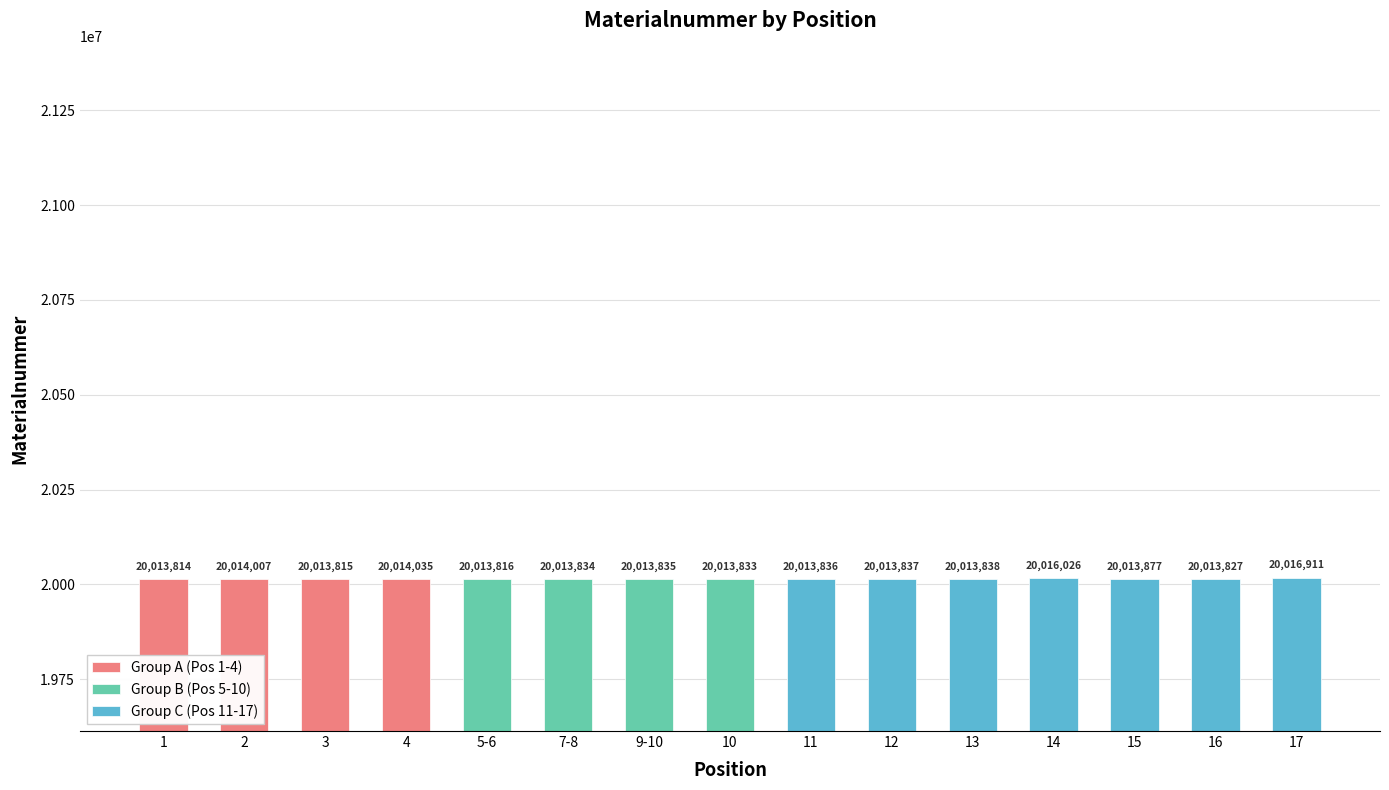

Is it true that the value at 2 is 20014007?

True